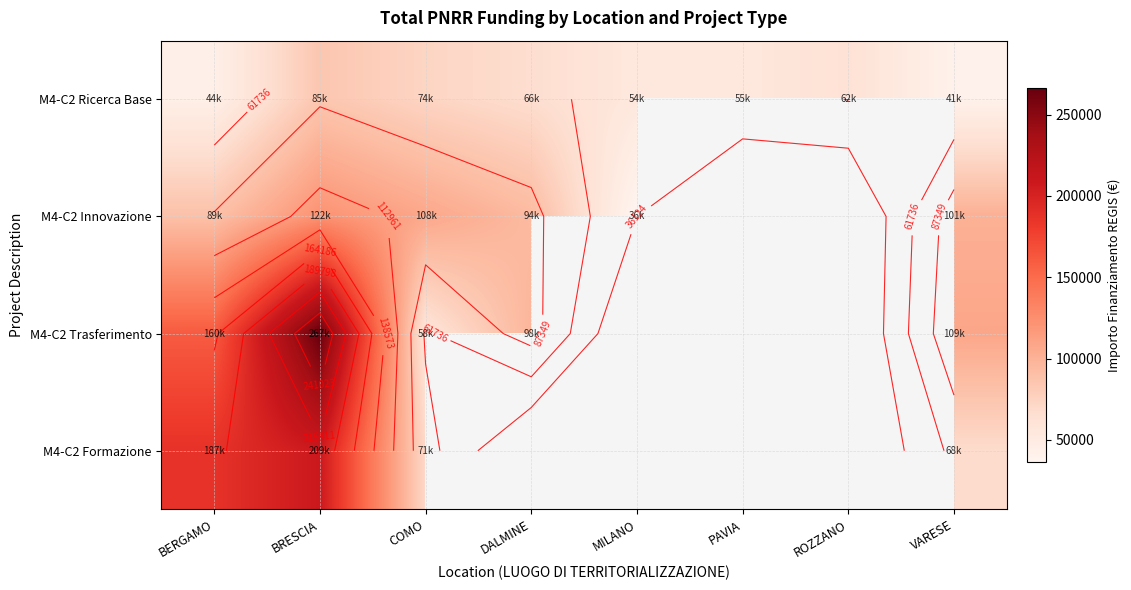

At which label is M4-C2 Innovazione closest to 79075?

BERGAMO